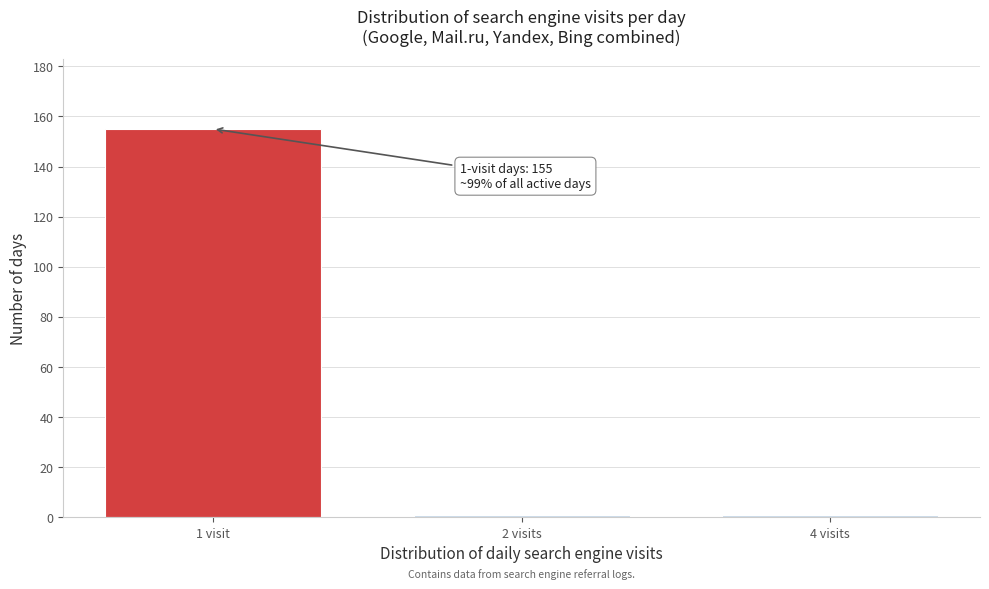

Reading right to left, what are all the values shown in this chart?

1	1	155